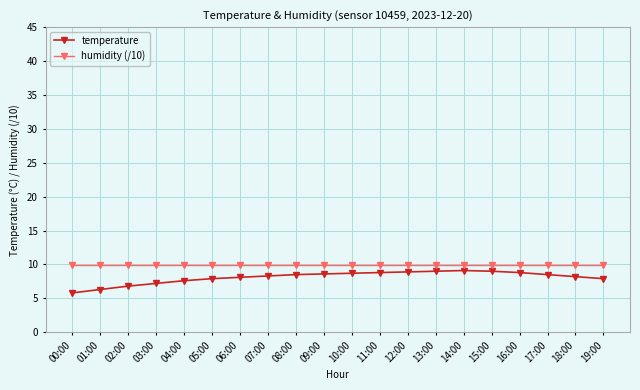

What are all the series names shown in the legend?

temperature, humidity (/10)